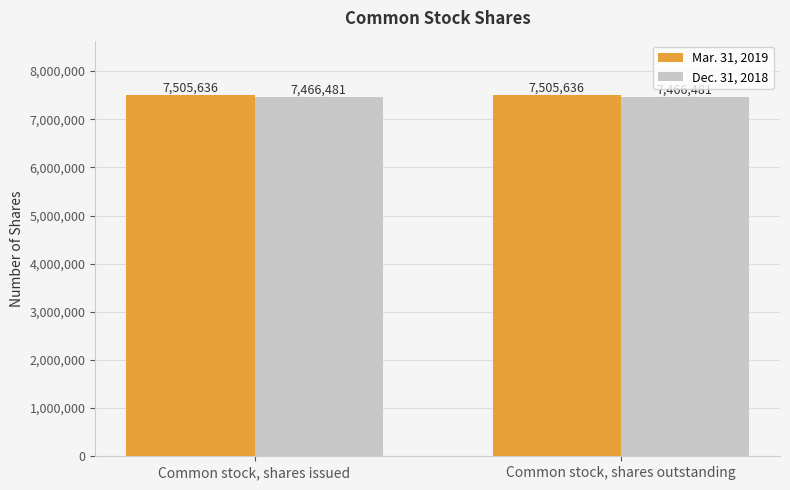

What is the spread (max minus min) of values at Common stock, shares issued?

39155